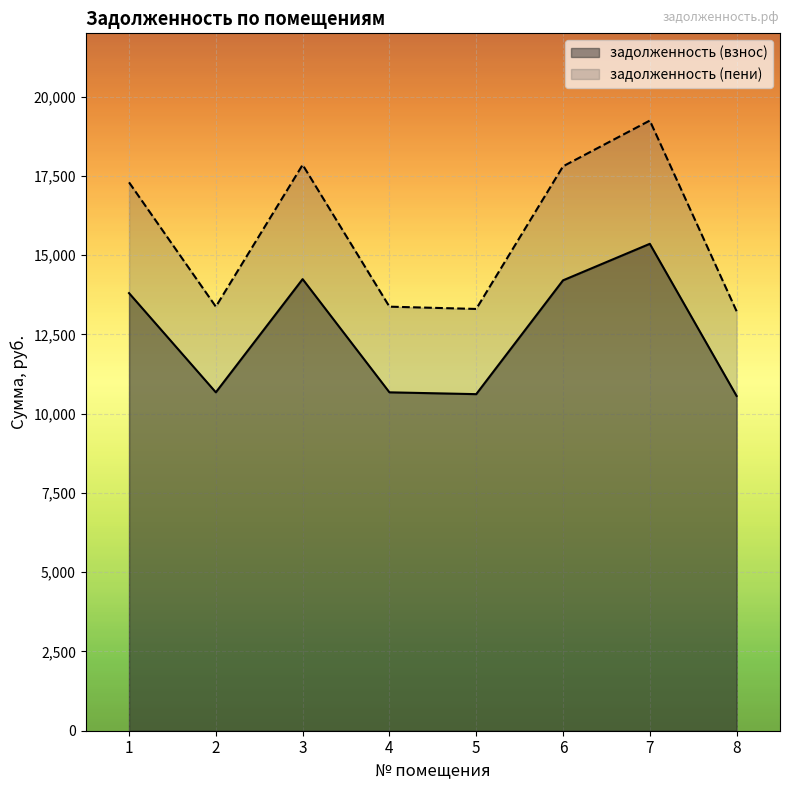

How many data points in задолженность (пени) are less than 17299?

4